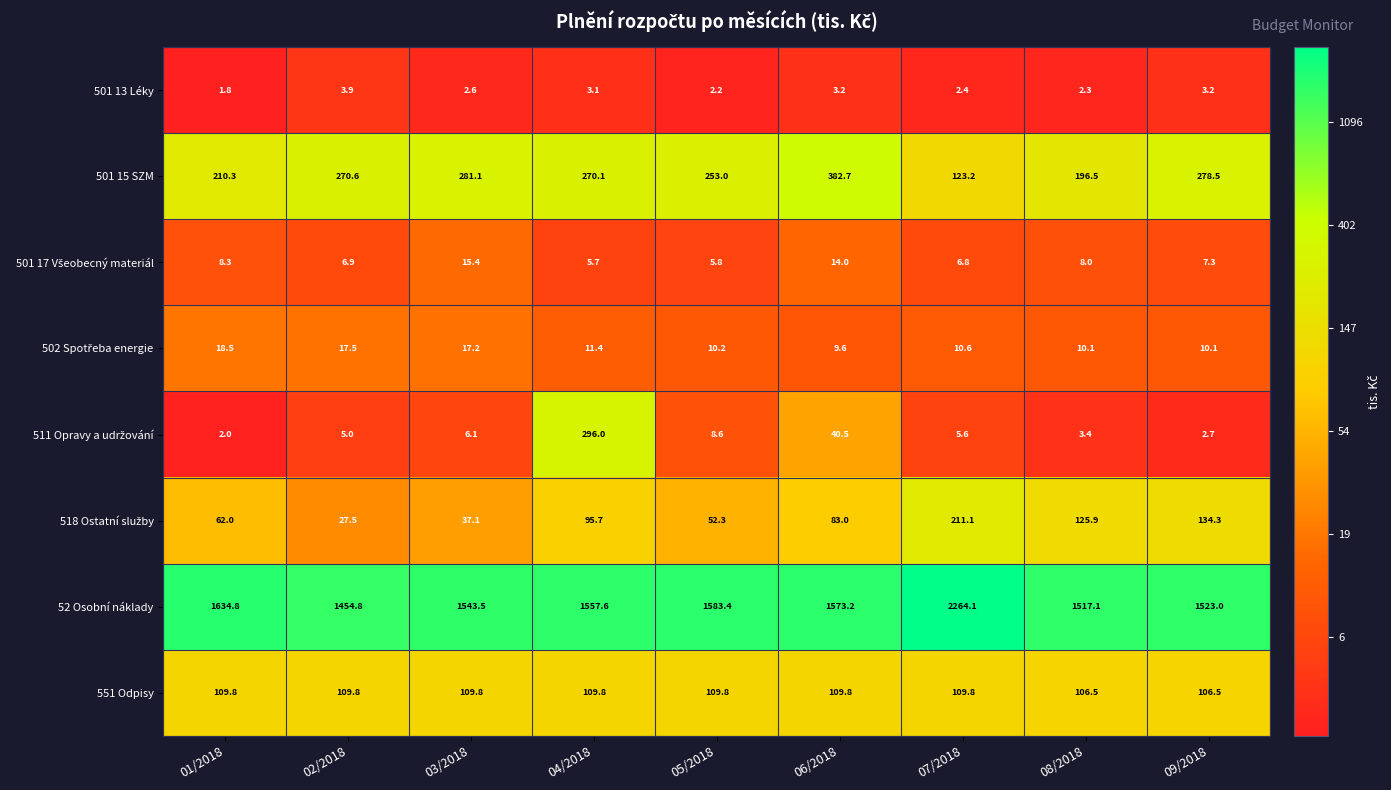

Which series has the largest total across all categories?

52 Osobní náklady